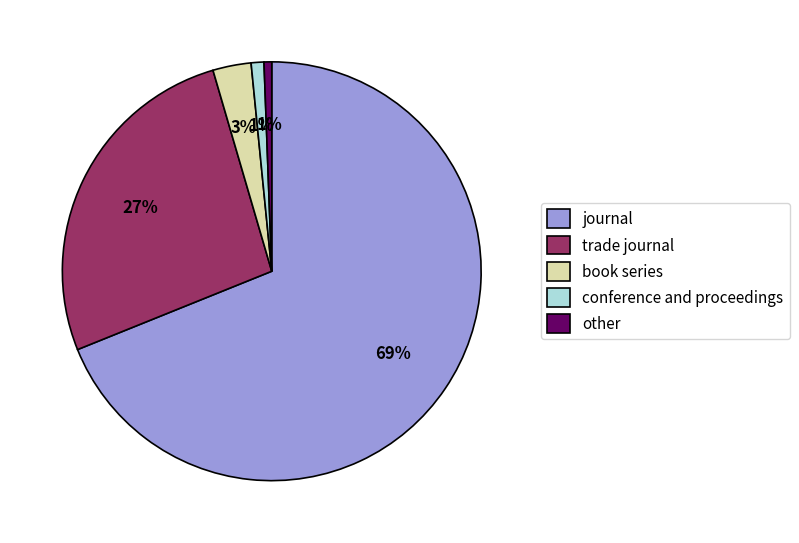

Do trade journal and conference and proceedings together represent more than half of the pie?

No